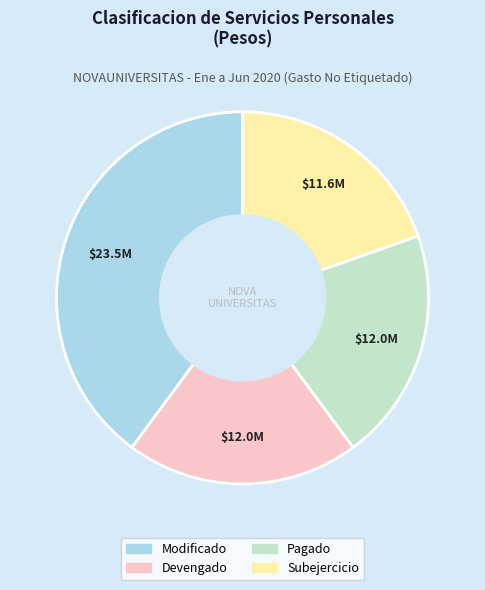

How many segments does this pie chart have?

4